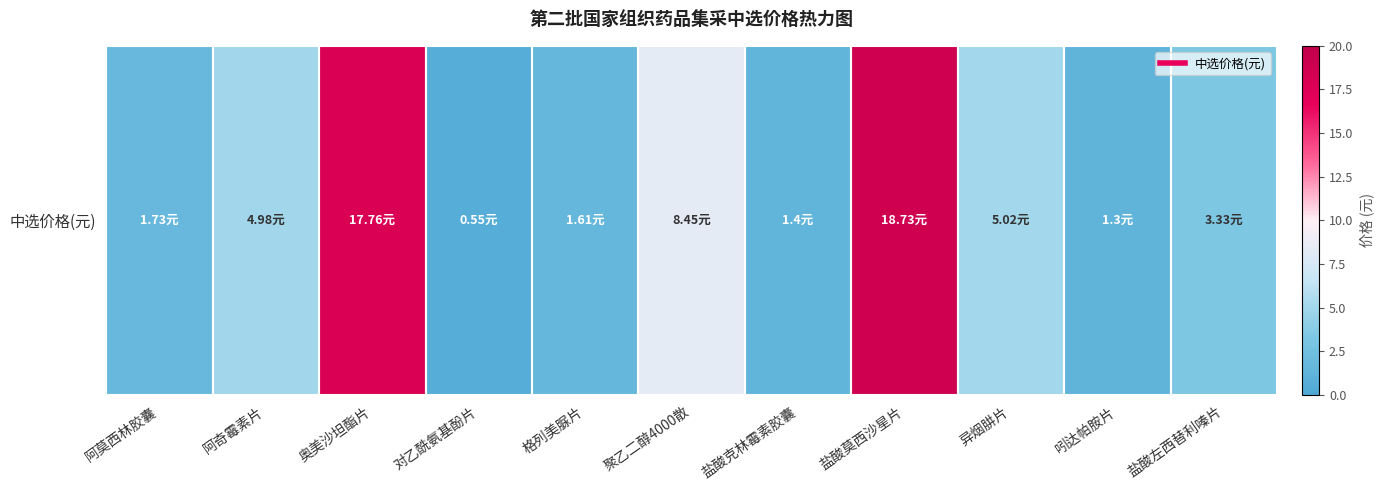

What is the sum of all values?

64.9